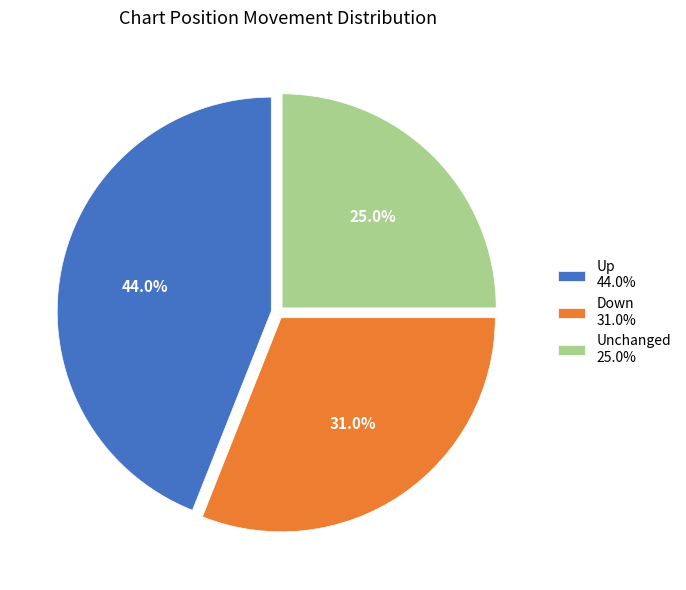

Which slice is the largest?

Up 44.0%